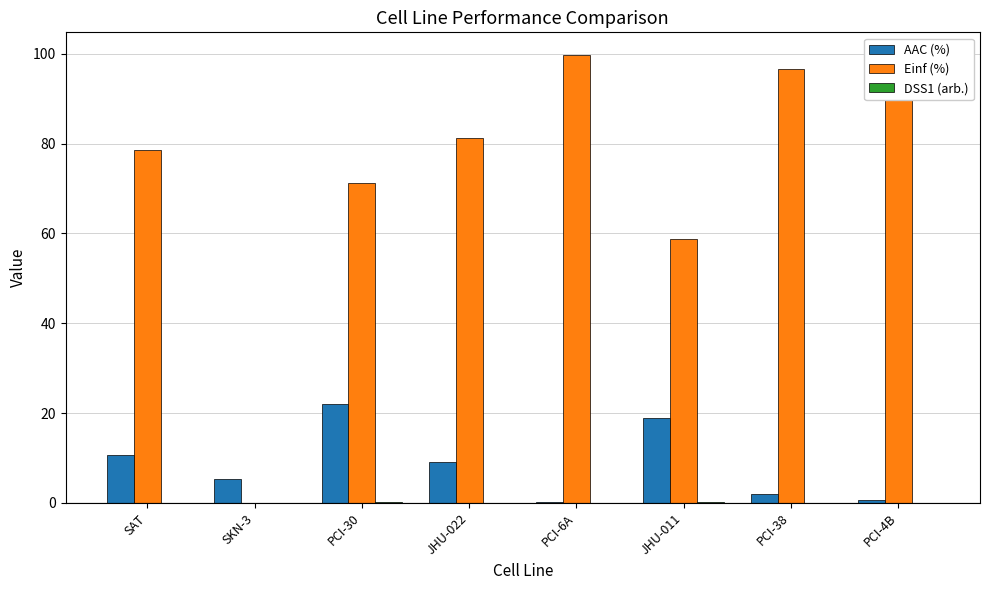

Which series has the largest total across all categories?

Einf (%)